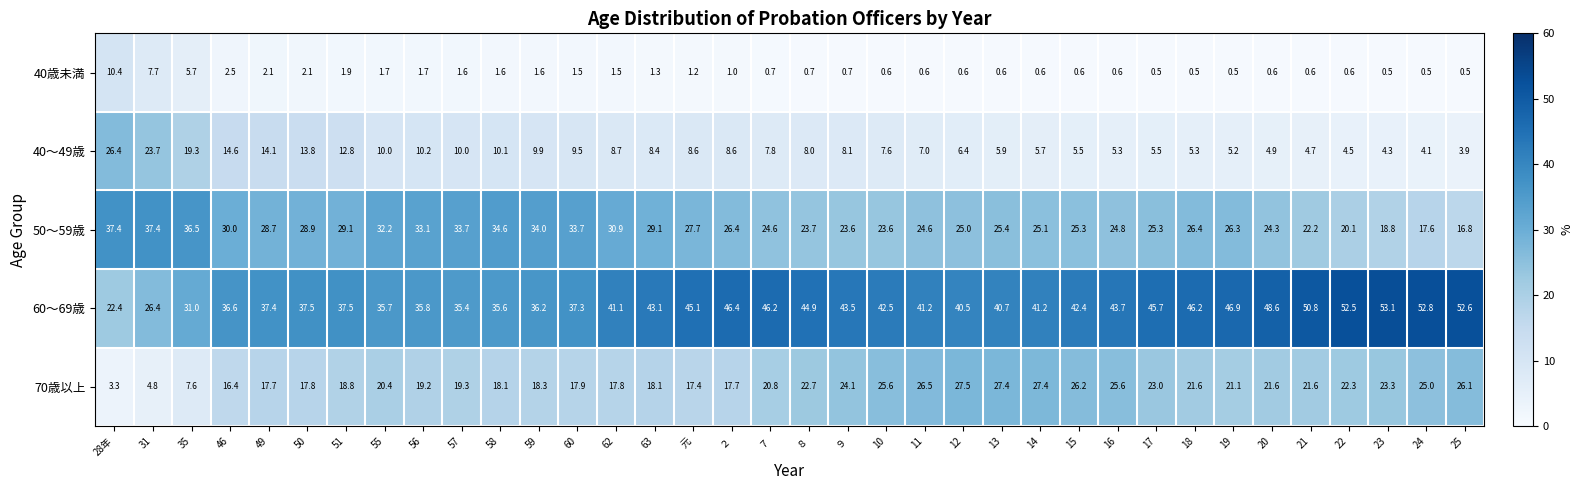

Which series has the largest range (max minus min)?

60～69歳